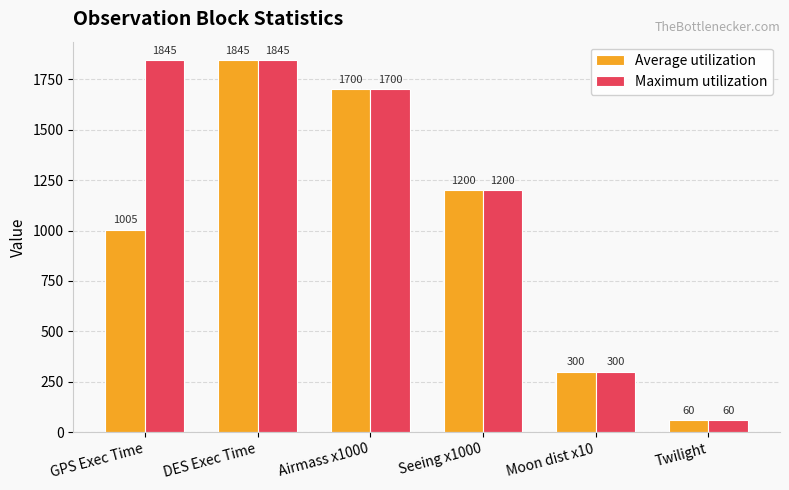

Reading right to left, what are all the values shown in this chart?

Average utilization: Twilight=60	Moon dist x10=300	Seeing x1000=1200	Airmass x1000=1700	DES Exec Time=1845	GPS Exec Time=1005
Maximum utilization: Twilight=60	Moon dist x10=300	Seeing x1000=1200	Airmass x1000=1700	DES Exec Time=1845	GPS Exec Time=1845